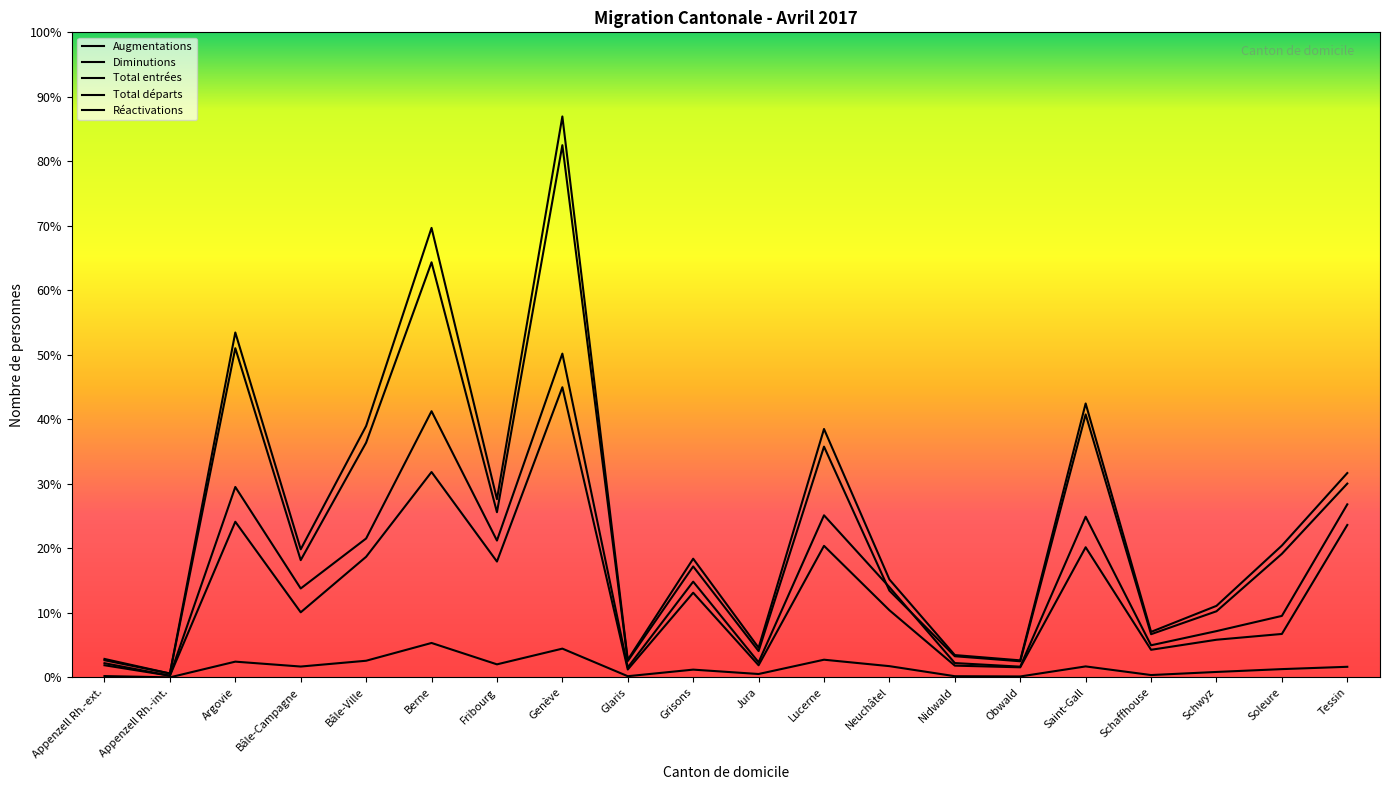

What is the lowest value of the Total départs series?

13